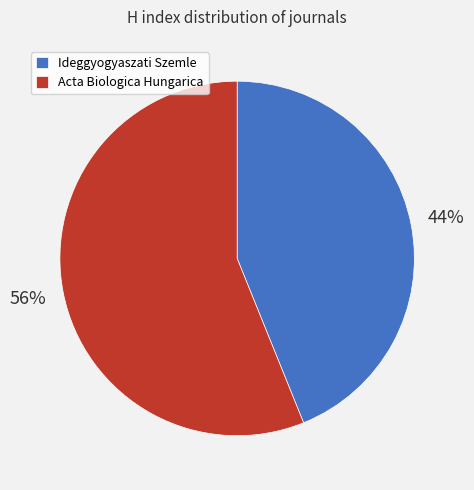

Between Ideggyogyaszati Szemle and Acta Biologica Hungarica, which is larger?

Acta Biologica Hungarica